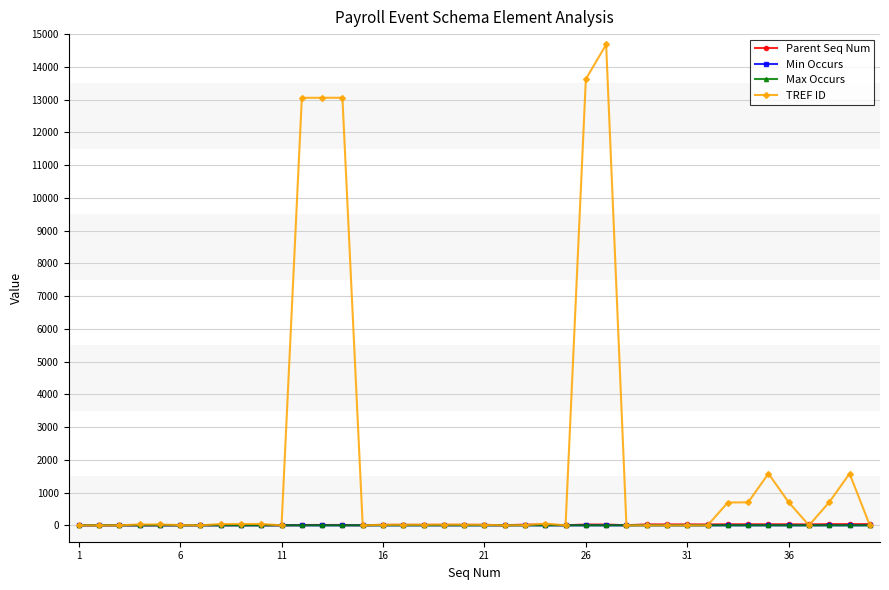

At how many categories does at least one series exceed 9015?

5